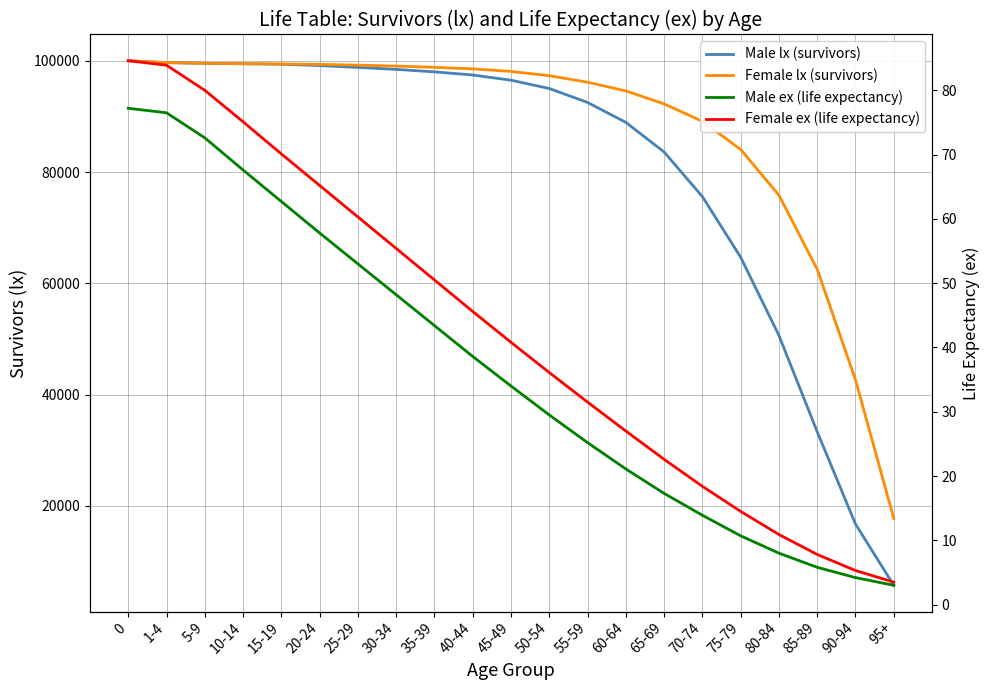

What is the sum of all Female lx (survivors) values?

1843373.0